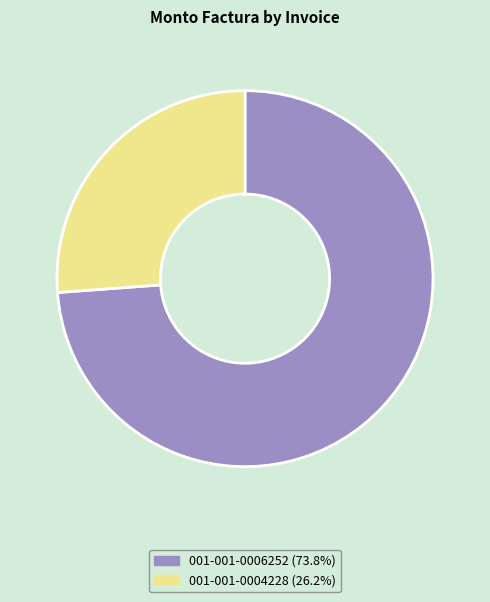

Rank the categories by value from highest to lowest.

001-001-0006252, 001-001-0004228